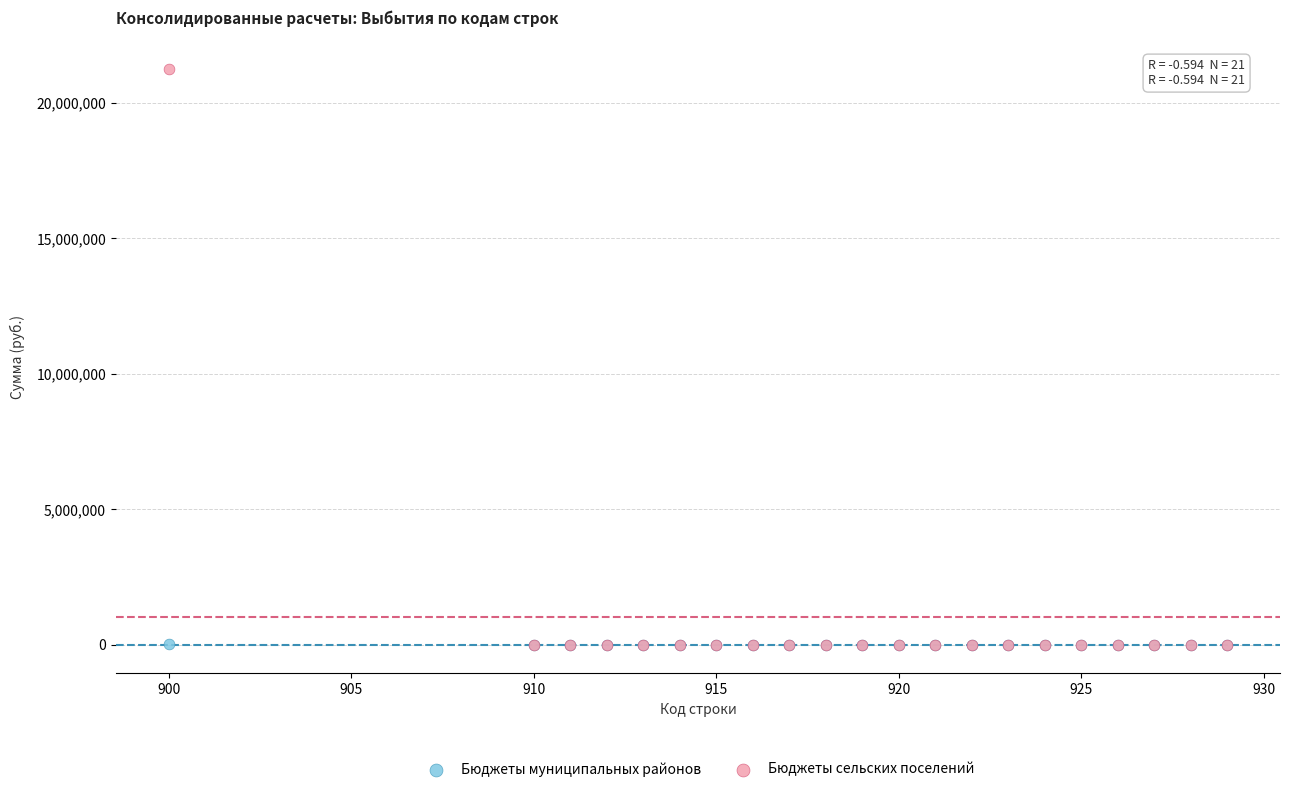

Which series has the largest Y range (max minus min)?

Бюджеты сельских поселений